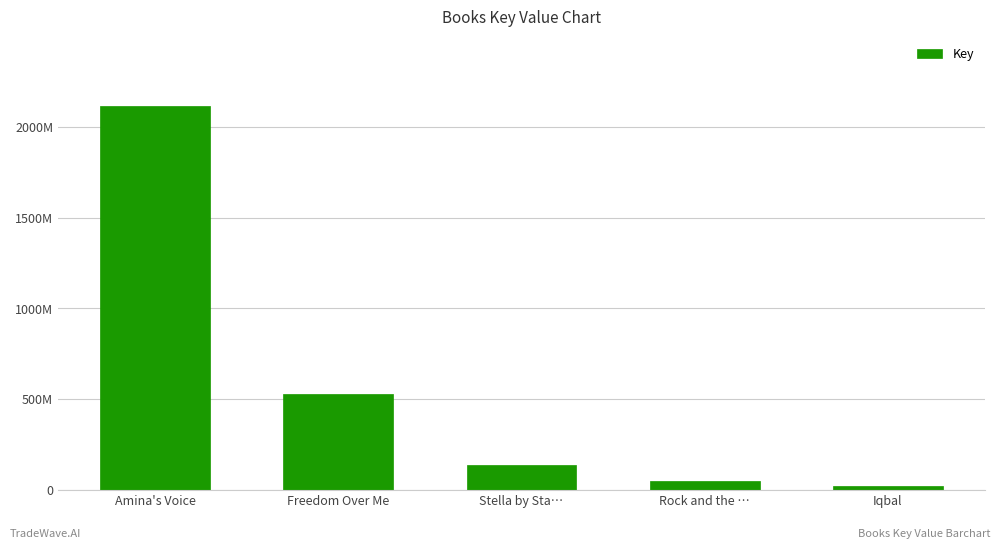

What is the difference between the maximum and minimum values?

2098695817